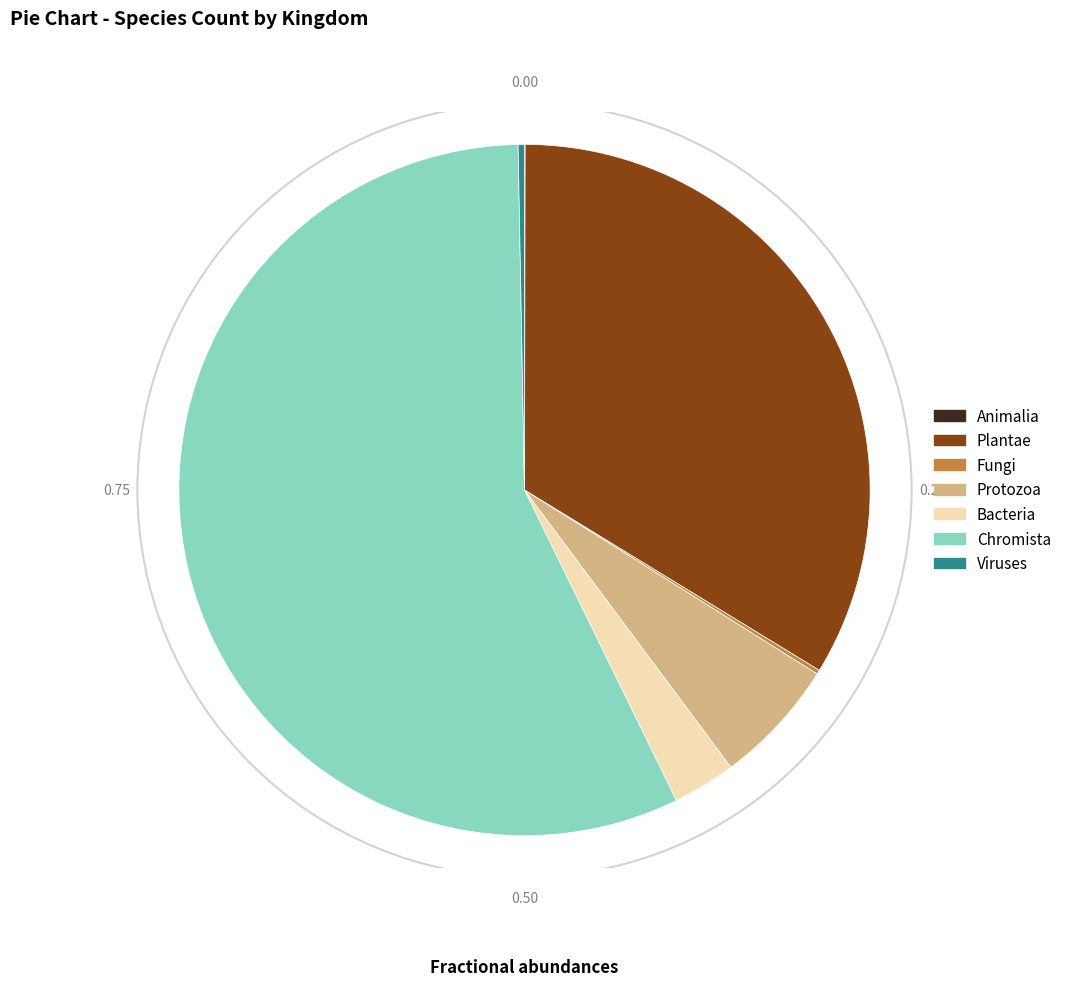

Is Chromista the majority of the pie?

Yes